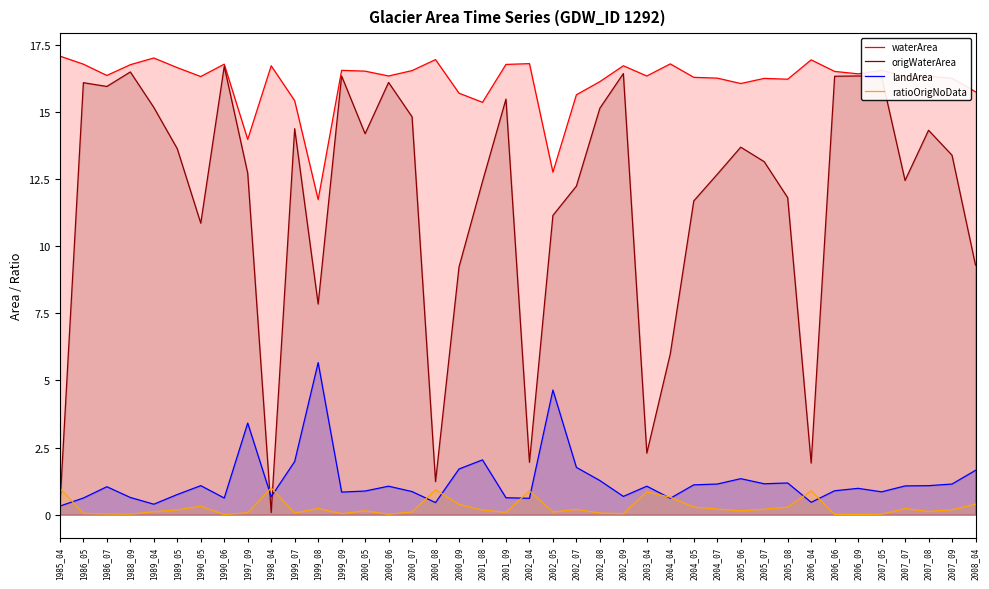

At how many categories does at least one series exceed 5?

40